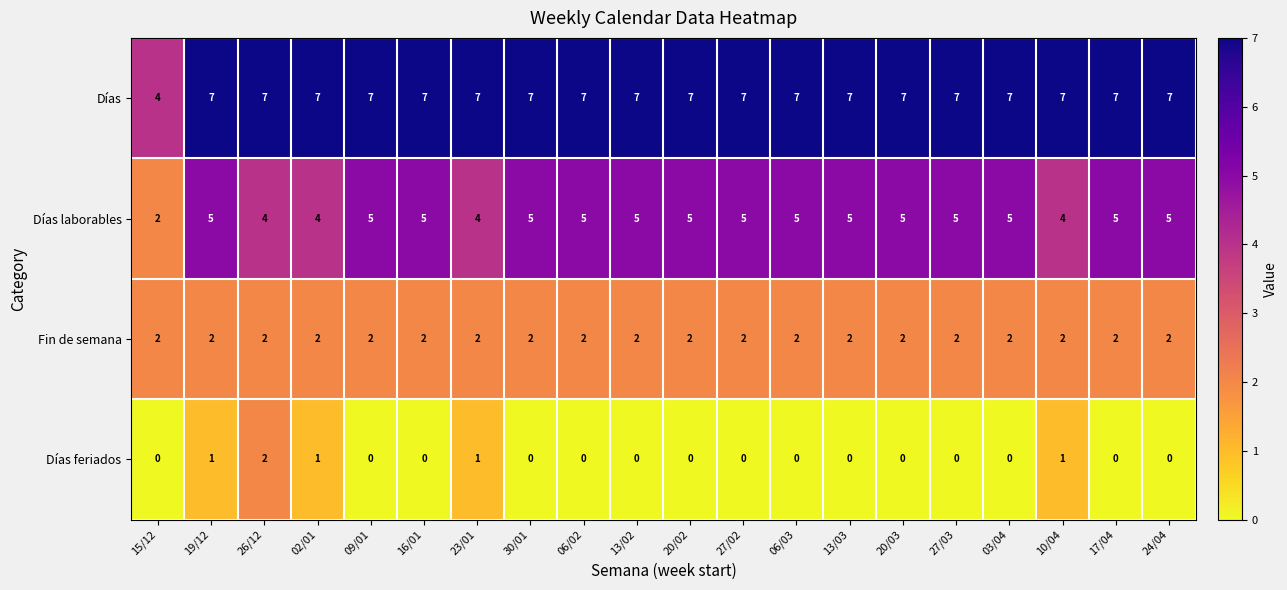

At 02/01, list the series in order from largest to smallest.

Días, Días laborables, Fin de semana, Días feriados